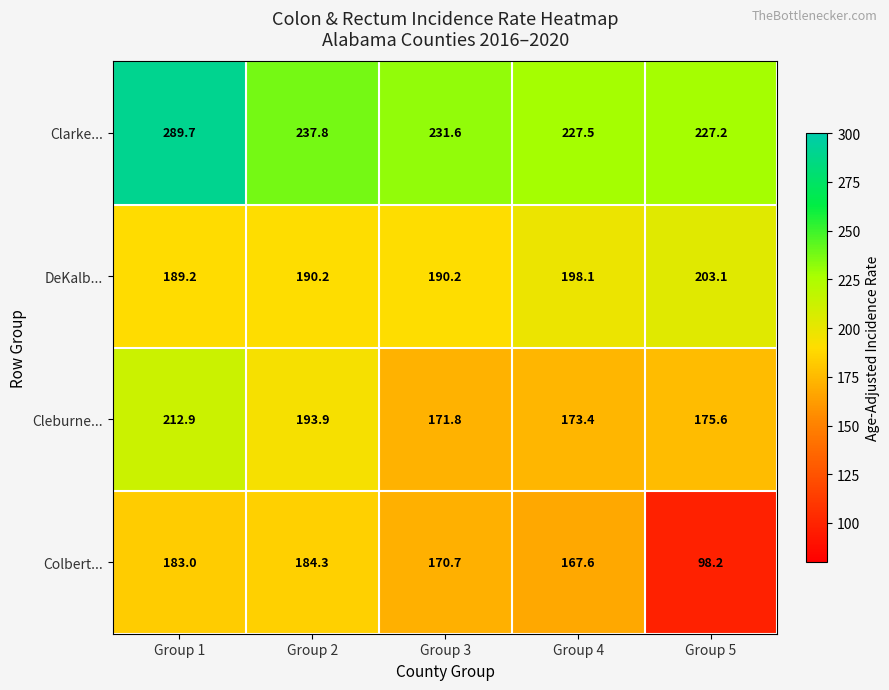

What is the difference between the highest and lowest values at Group 1?

106.7